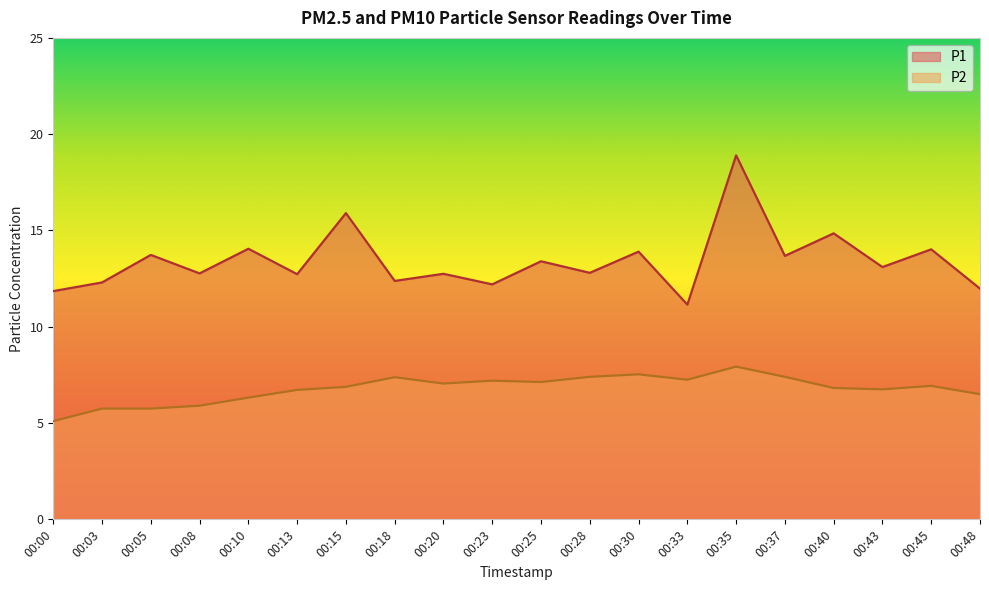

True or false: P2 has more than 1 interior local peaks.

True